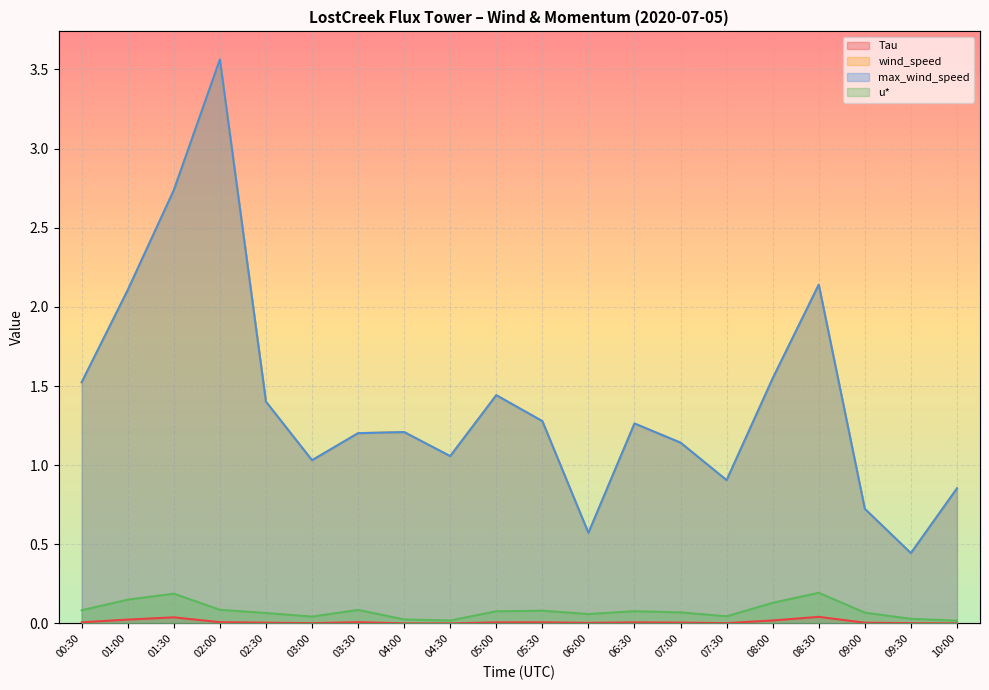

True or false: wind_speed and max_wind_speed intersect in this chart.

False